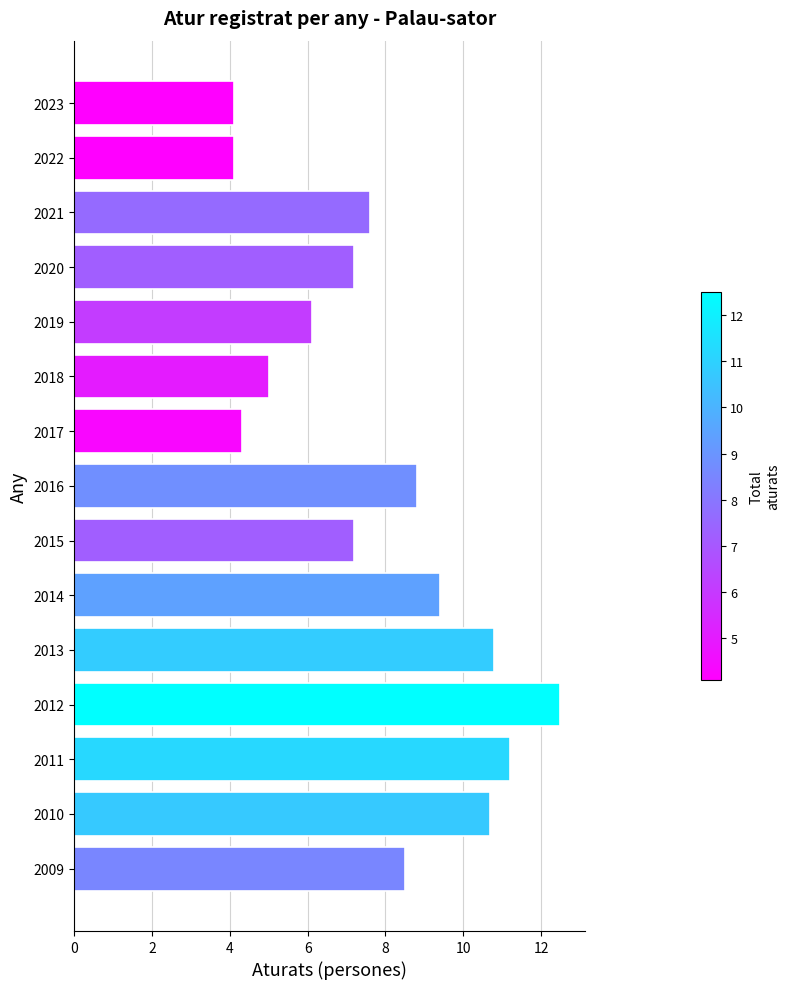

Reading top to bottom, what are all the values shown in this chart?

2023=4.1	2022=4.1	2021=7.6	2020=7.2	2019=6.1	2018=5.0	2017=4.3	2016=8.8	2015=7.2	2014=9.4	2013=10.8	2012=12.5	2011=11.2	2010=10.7	2009=8.5